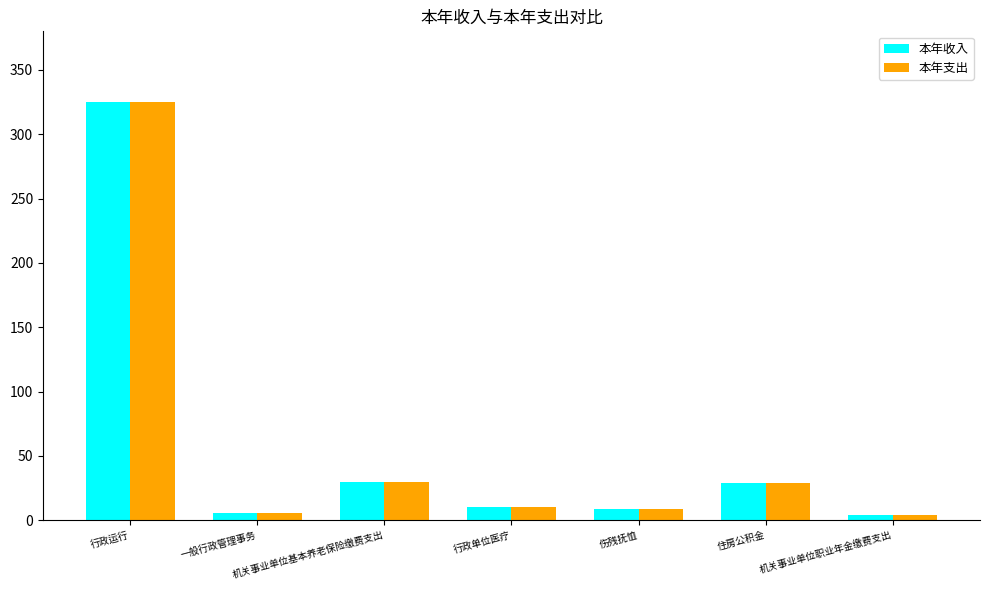

Does the chart contain stacked bars?

No